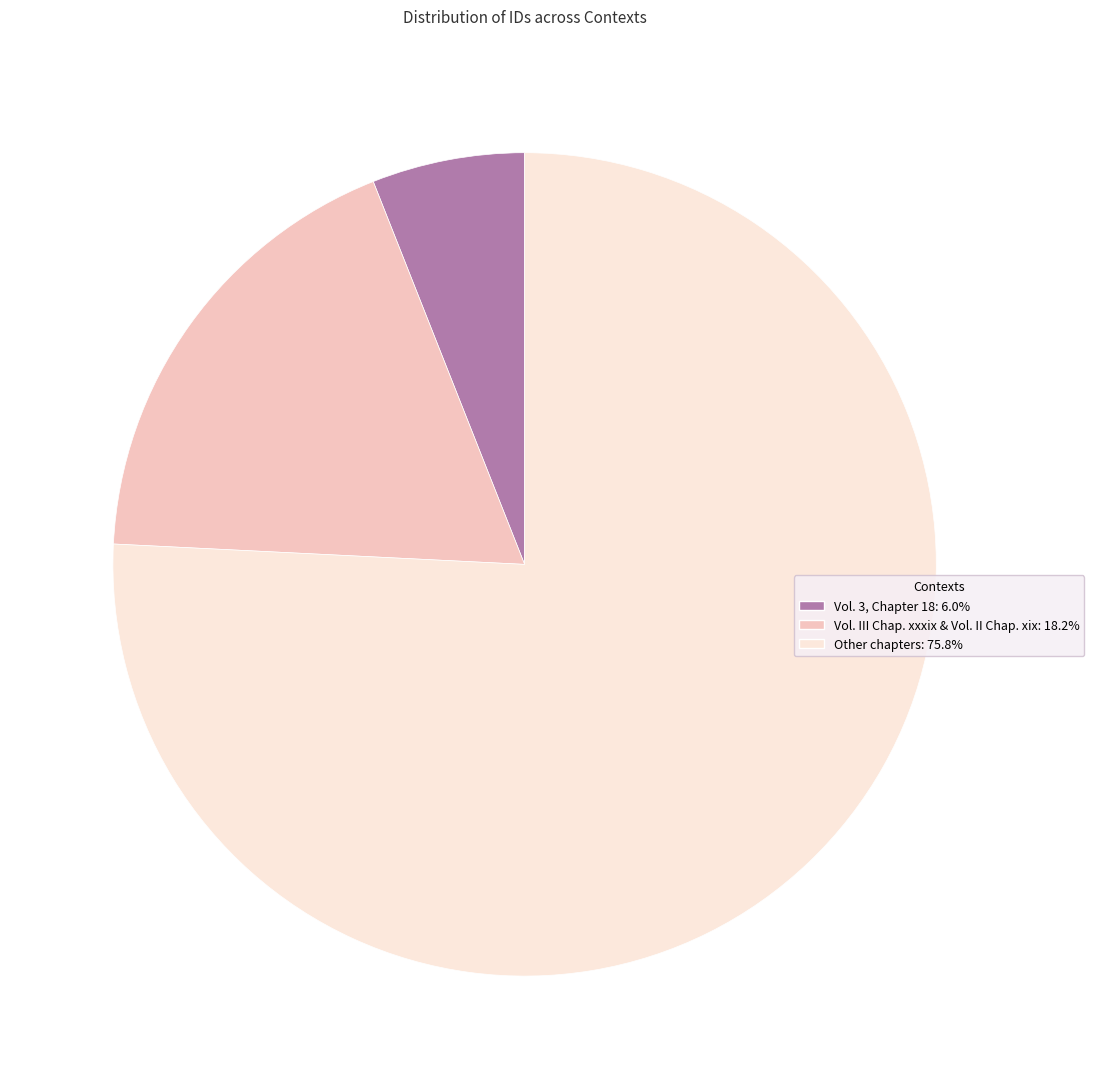

What is the ratio of the value at Vol. 3, Chapter 18: 6.0% to the value at Vol. III Chap. xxxix & Vol. II Chap. xix: 18.2%?

0.3